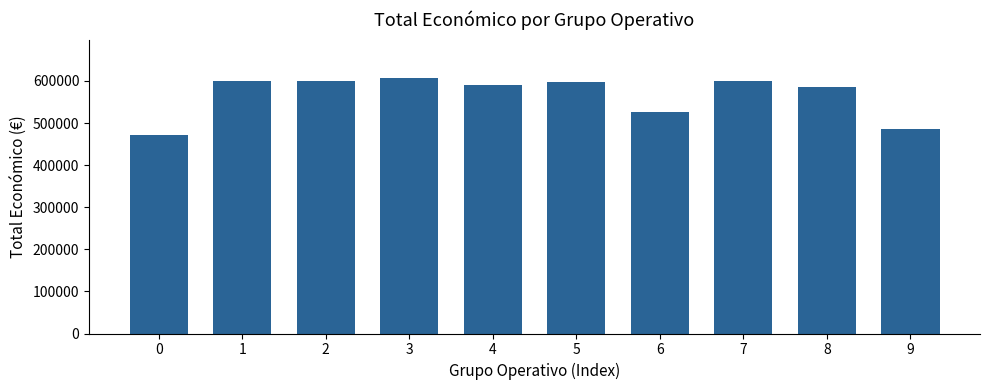

What is the ratio of the value at 5 to the value at 8?

1.0